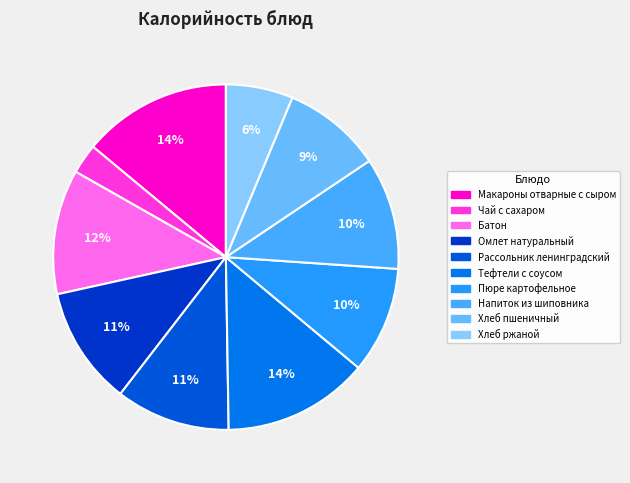

To the nearest percent, what portion does Батон represent?

12%